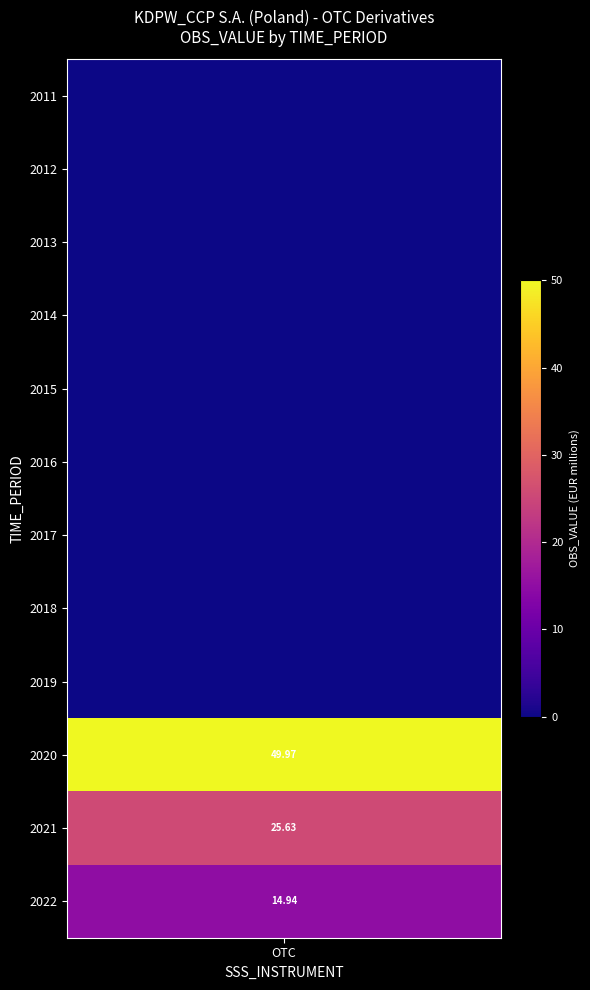

Reading right to left, extract all data points from this chart.

2022=14.9	2021=25.6	2020=50.0	2019=0.0	2018=0.0	2017=0.0	2016=0.0	2015=0.0	2014=0.0	2013=0.0	2012=0.0	2011=0.0